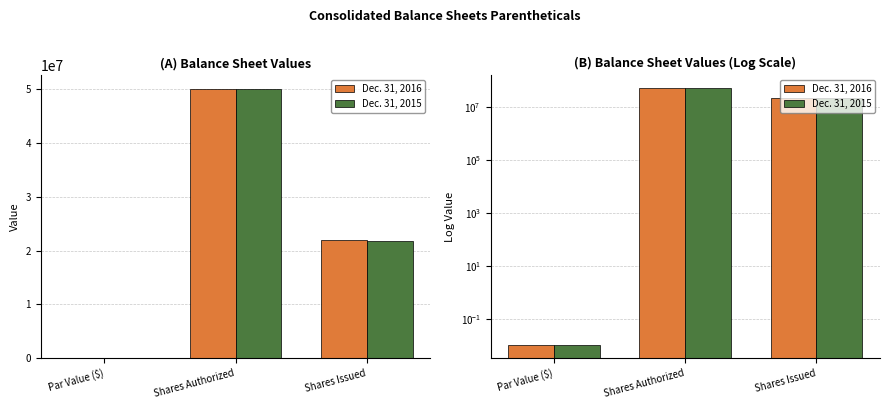

Reading left to right, transcribe all the data shown in this chart.

Dec. 31, 2016: Par Value ($)=0.0	Shares Authorized=50000000.0	Shares Issued=21864541.0
Dec. 31, 2015: Par Value ($)=0.0	Shares Authorized=50000000.0	Shares Issued=21843851.0